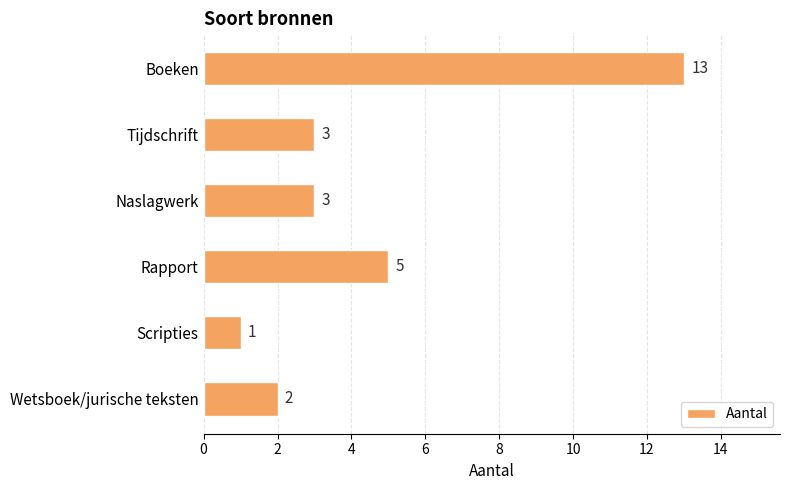

What is the difference between the maximum and minimum values?

12